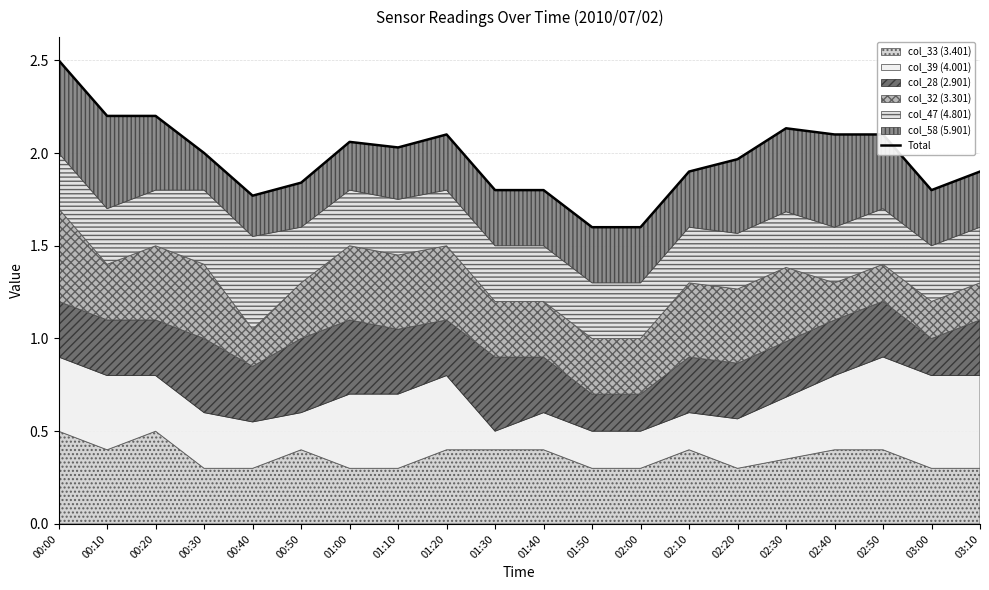

How many interior local peaks (higher than both neighbors) does the data have?

4